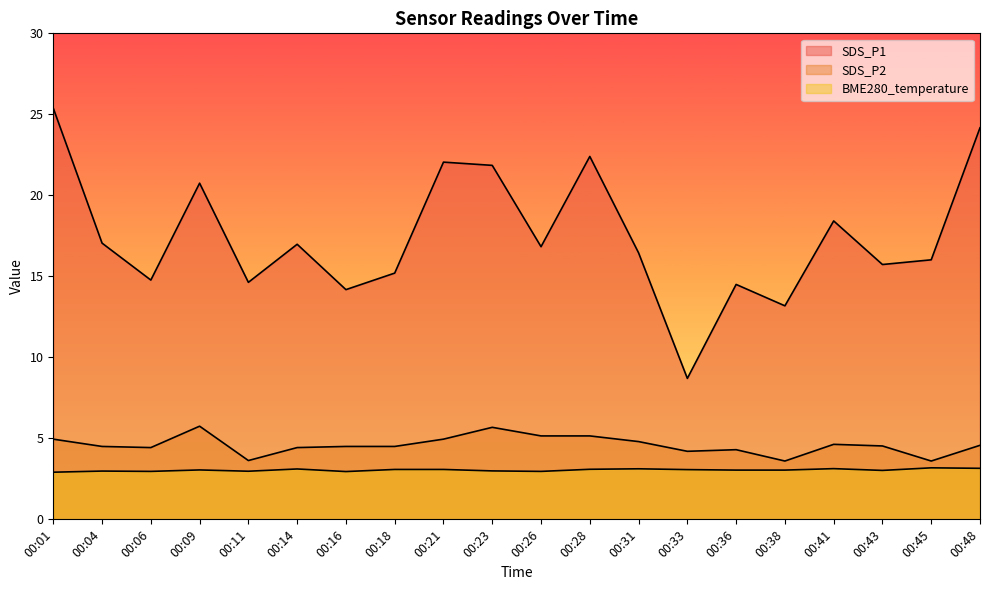

At which category does the chart reach its peak across all series?

00:01